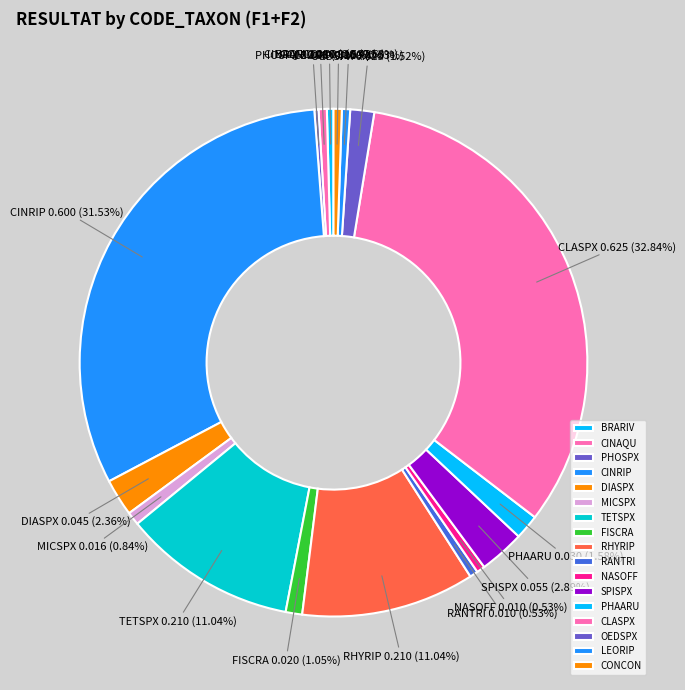

What is the largest slice in the pie chart?

CLASPX